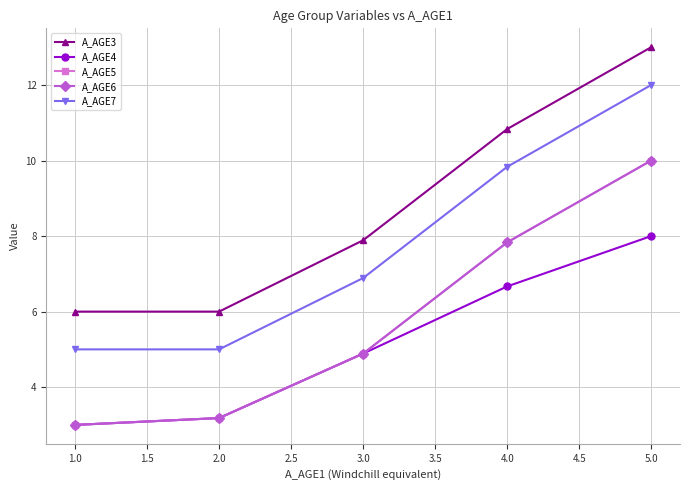

List the labels in order of A_AGE4 value, smallest first.

1.0, 2.0, 3.0, 4.0, 5.0